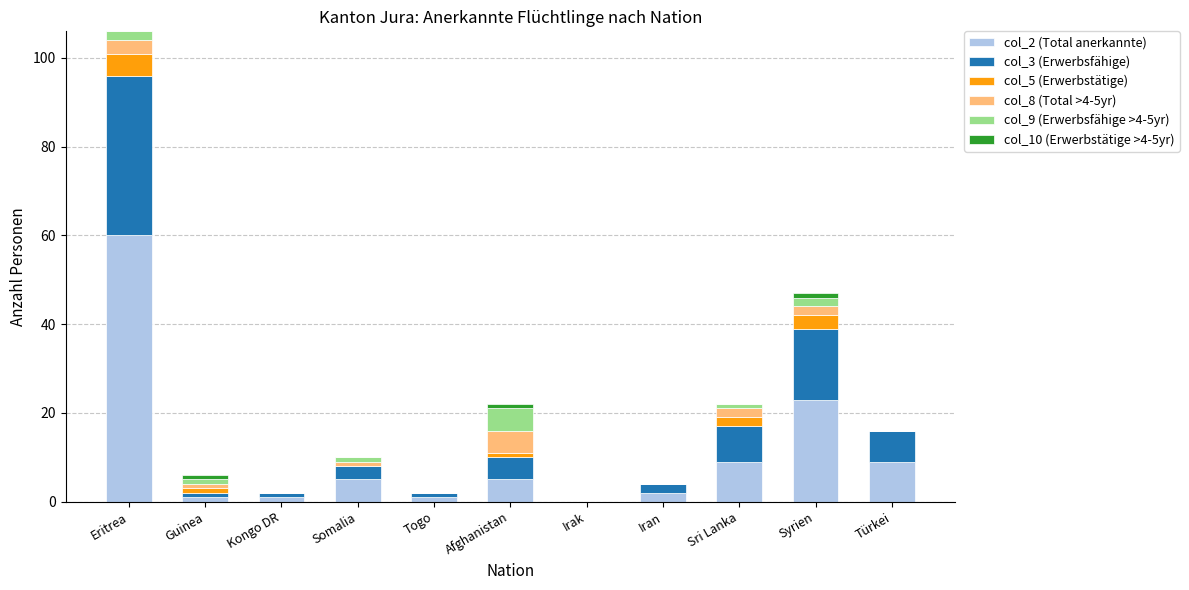

At which category is the sum across all series the highest?

Eritrea